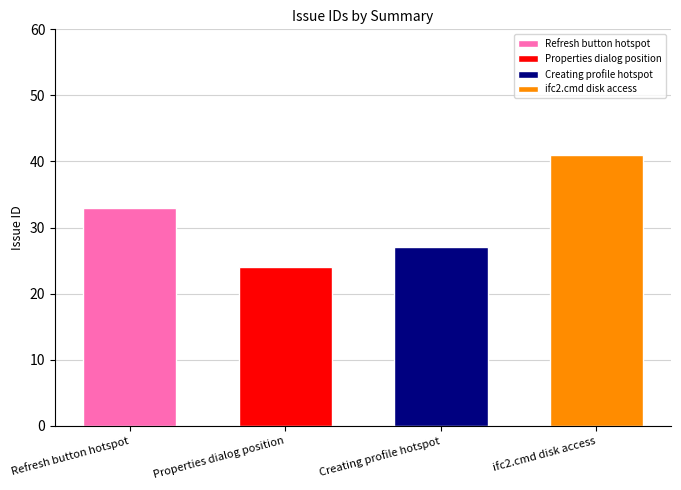

What position from the left is ifc2.cmd disk access?

4